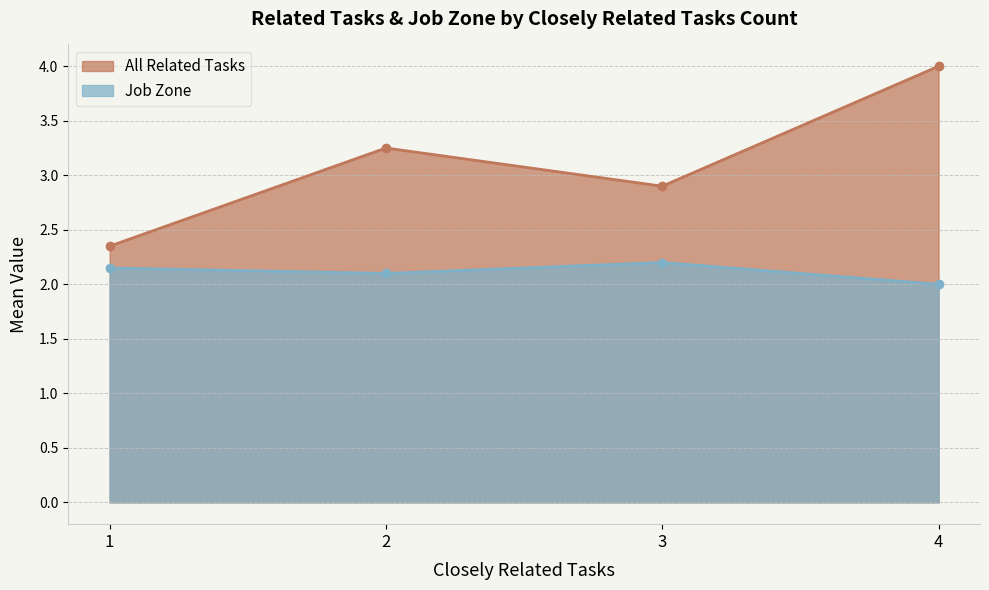

What is the value of the All Related Tasks point at the 3rd from the left?

2.9